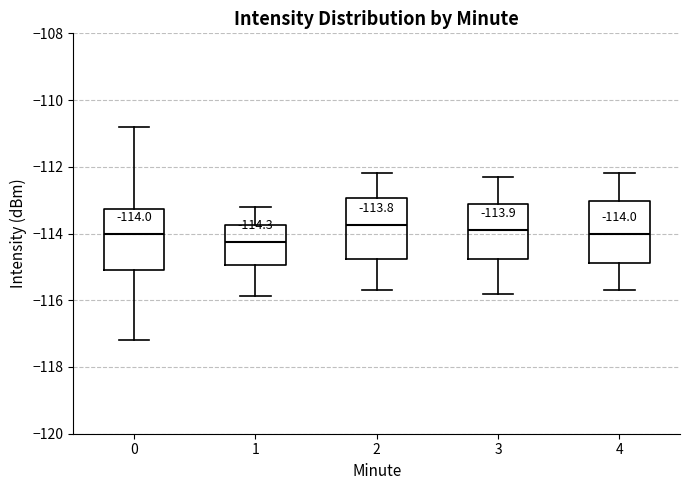

Which box has the lowest median line?

1